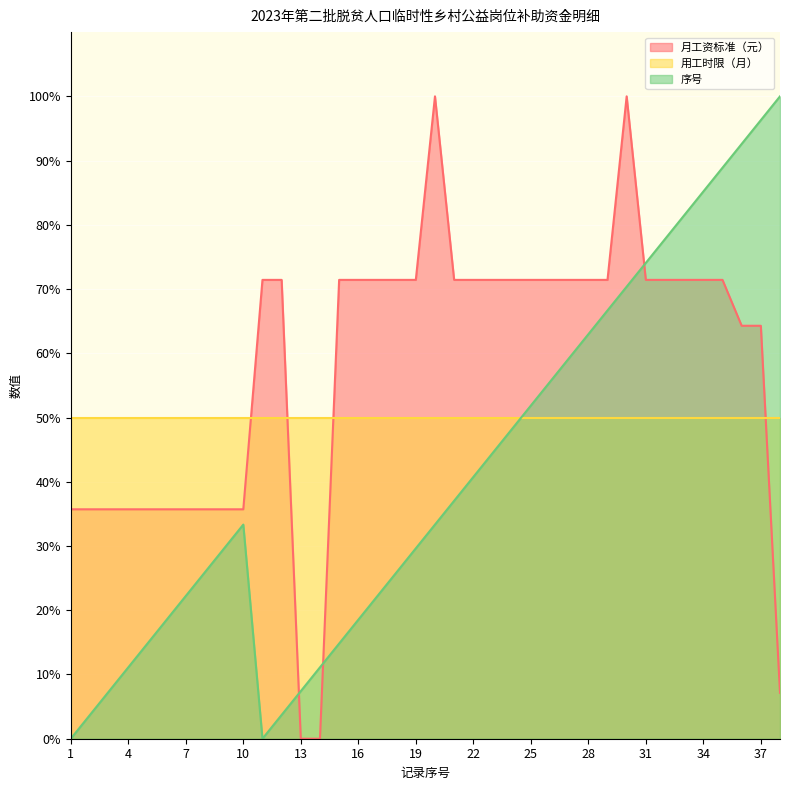

How many series are shown in this chart?

3